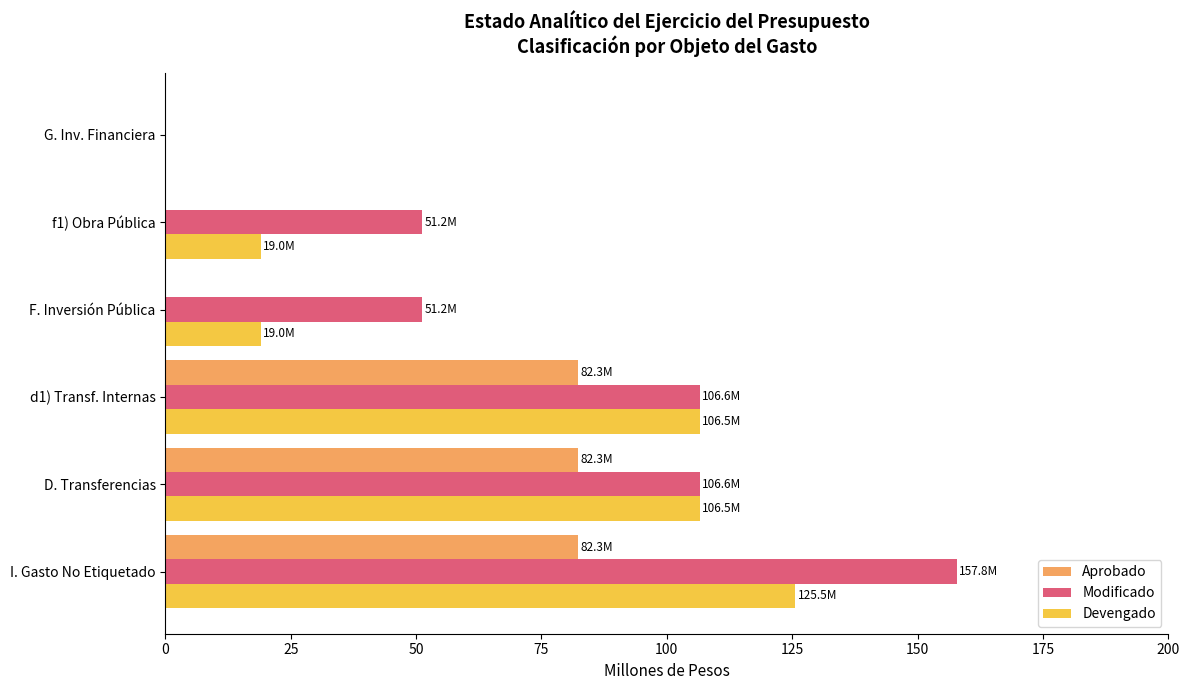

Between D. Transferencias and F. Inversión Pública, which series saw the biggest shift?

Devengado